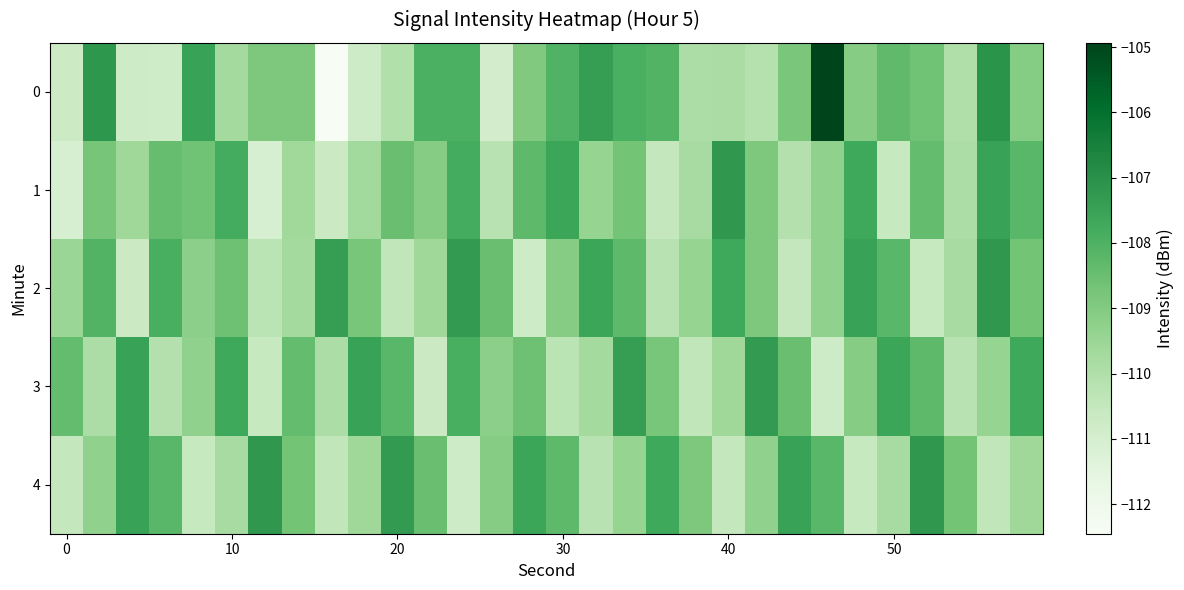

Reading left to right, extract all data points from this chart.

0: -110.7	-107.2	-110.8	-110.8	-107.5	-109.7	-108.9	-108.9	-112.5	-110.8	-110.1	-108.0	-108.0	-110.9	-108.9	-108.0	-107.4	-107.9	-108.1	-109.9	-109.8	-110.1	-108.8	-104.9	-109.1	-108.4	-108.6	-110.0	-107.1	-109.1
1: -111.1	-108.8	-109.6	-108.4	-108.6	-107.8	-111.1	-109.6	-110.7	-109.7	-108.5	-109.1	-107.8	-110.2	-108.3	-107.6	-109.4	-108.7	-110.5	-109.8	-107.2	-108.9	-110.1	-109.3	-107.7	-110.6	-108.4	-109.9	-107.5	-108.2
2: -109.5	-108.1	-110.7	-107.9	-109.2	-108.6	-110.3	-109.7	-107.4	-108.8	-110.4	-109.6	-107.3	-108.5	-110.8	-109.1	-107.6	-108.3	-110.2	-109.4	-107.7	-108.9	-110.5	-109.3	-107.5	-108.2	-110.6	-109.8	-107.2	-108.7
3: -108.4	-109.9	-107.5	-110.1	-109.3	-107.7	-110.6	-108.4	-109.9	-107.5	-108.2	-110.7	-107.9	-109.2	-108.6	-110.3	-109.7	-107.4	-108.8	-110.4	-109.6	-107.3	-108.5	-110.8	-109.1	-107.6	-108.3	-110.2	-109.4	-107.7
4: -110.5	-109.3	-107.5	-108.2	-110.6	-109.8	-107.2	-108.7	-110.4	-109.6	-107.3	-108.5	-110.8	-109.1	-107.6	-108.3	-110.2	-109.4	-107.7	-108.9	-110.5	-109.3	-107.5	-108.2	-110.6	-109.8	-107.2	-108.7	-110.4	-109.6